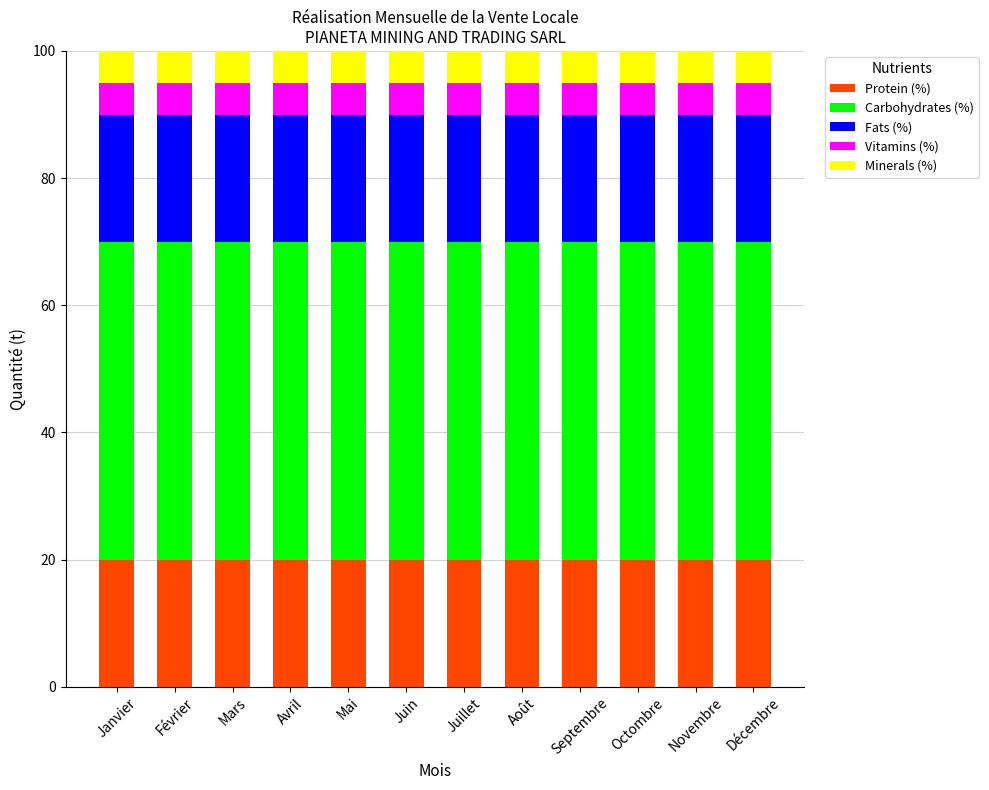

What is the average value of the Protein (%) series?

20